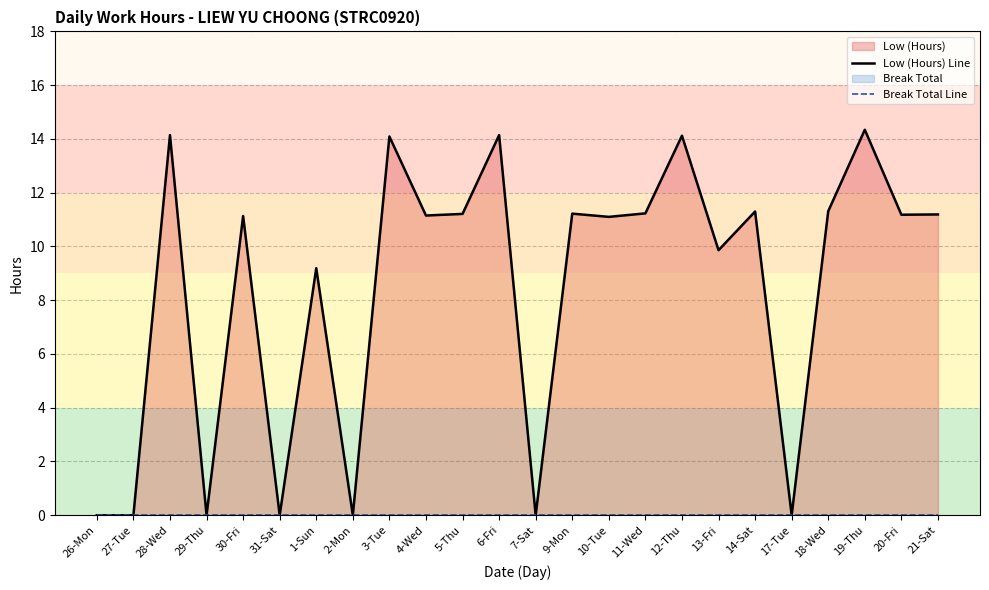

Reading left to right, list all the values displayed in this chart.

Low (Hours) Line: 0.0	0.0	14.1	0.0	11.1	0.0	9.2	0.0	14.1	11.2	11.2	14.1	0.0	11.2	11.1	11.2	14.1	9.9	11.3	0.0	11.3	14.3	11.2	11.2
Break Total Line: 0.0	0.0	0.0	0.0	0.0	0.0	0.0	0.0	0.0	0.0	0.0	0.0	0.0	0.0	0.0	0.0	0.0	0.0	0.0	0.0	0.0	0.0	0.0	0.0